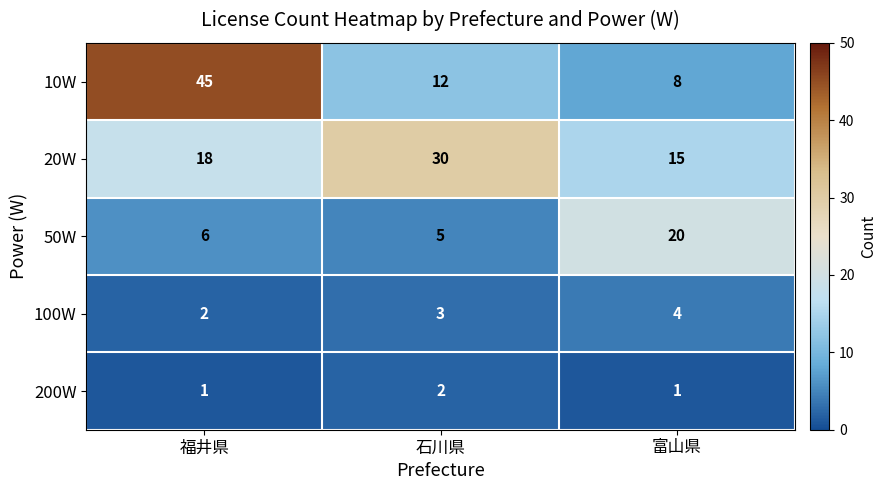

What is the difference between the maximum and minimum values in the 10W series?

37